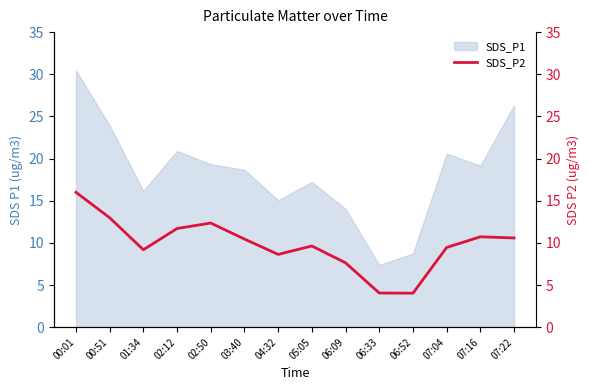

How many points are higher than both their immediate neighbors (excluding endpoints)?

3